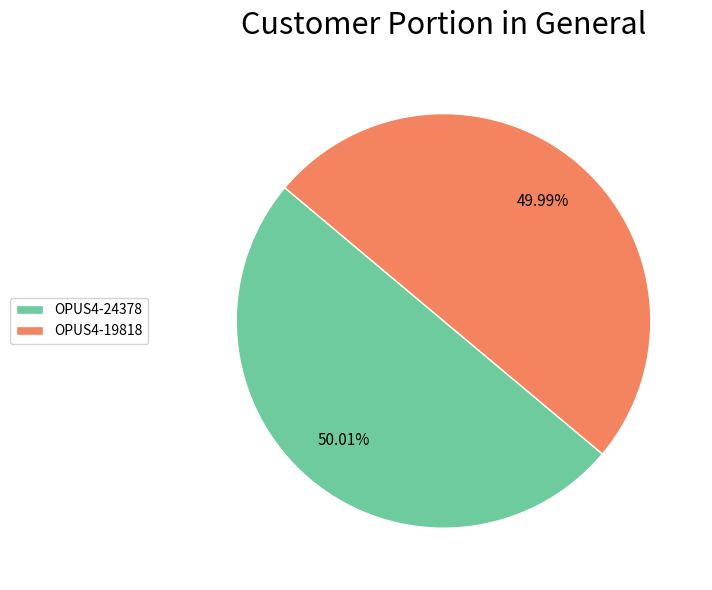

Combined, do OPUS4-19818 and OPUS4-24378 account for over 50%?

Yes